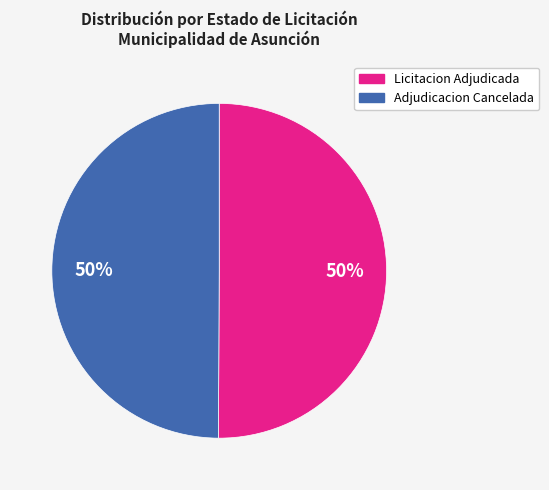

What percentage is the Adjudicacion Cancelada slice, to the nearest percent?

50%